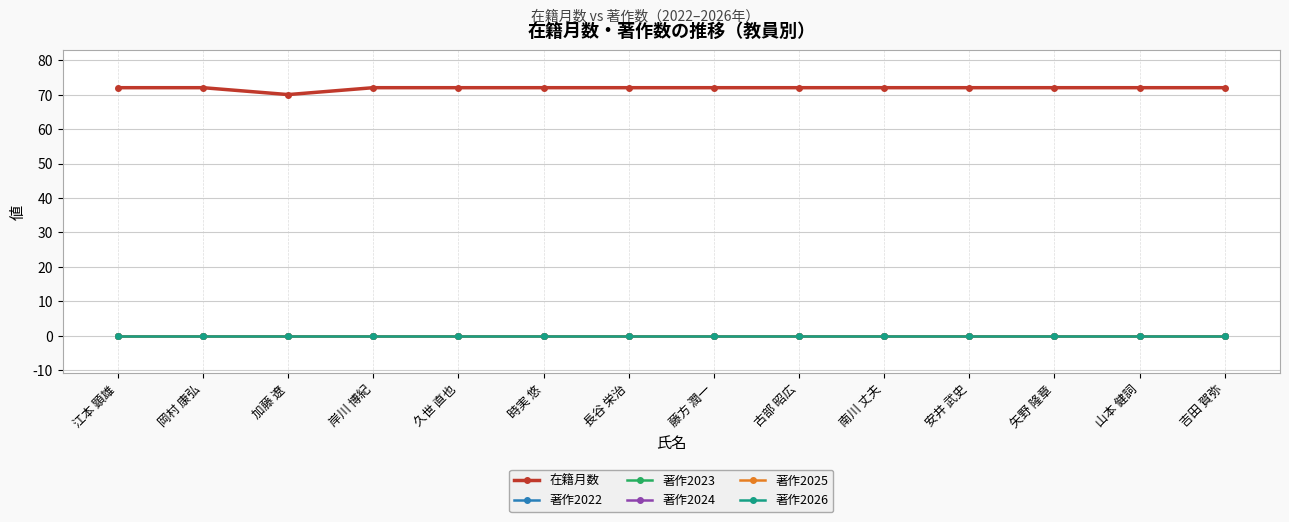

Between 安井 武史 and 矢野 隆章, which series saw the biggest shift?

在籍月数